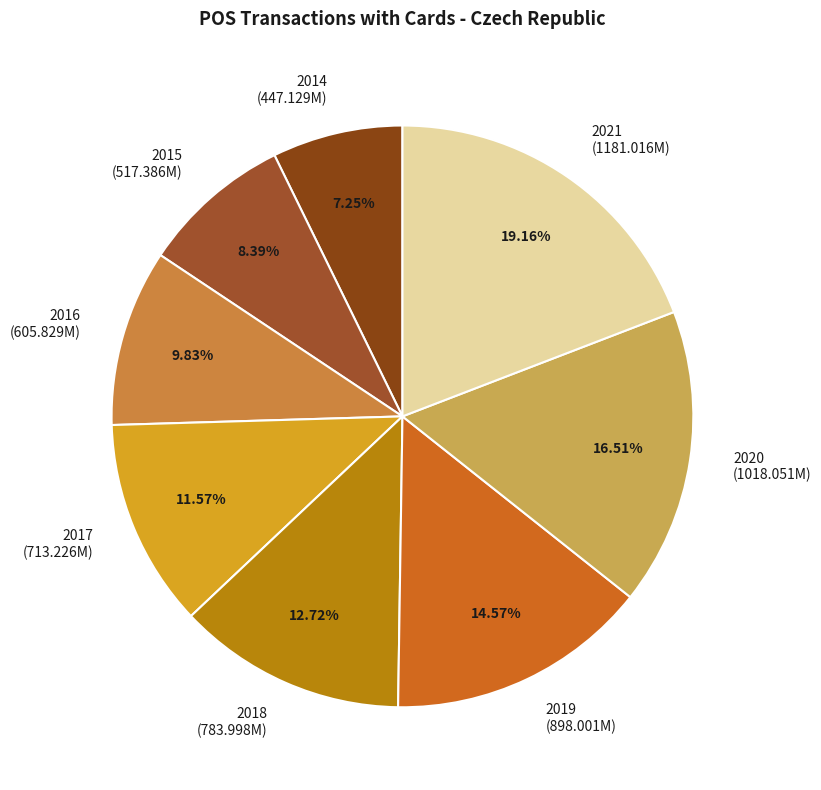

To the nearest percent, what is the difference between the largest and smallest slice percentages?

12%